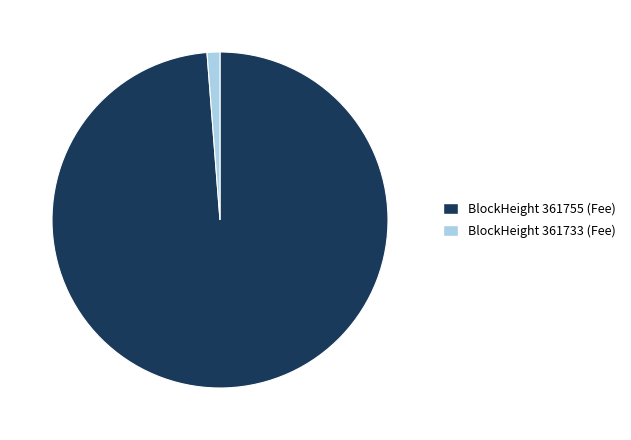

Rank the categories by value from highest to lowest.

BlockHeight 361755 (Fee), BlockHeight 361733 (Fee)